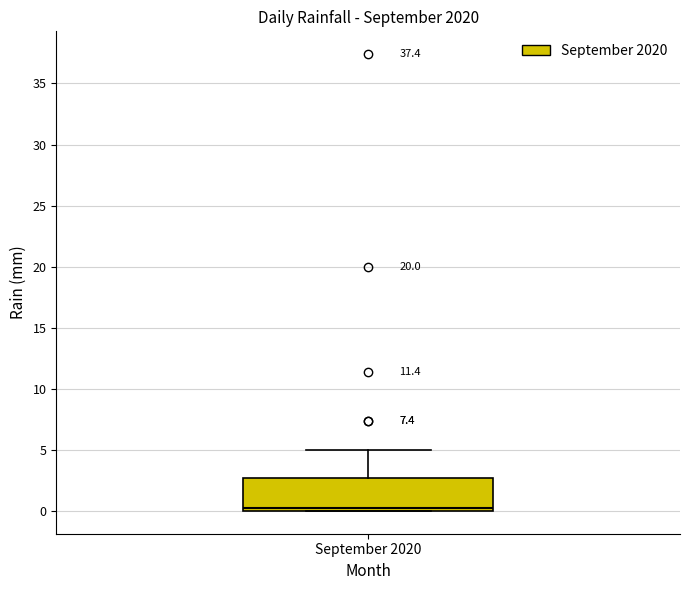

Where does the upper whisker of the box for September 2020 end on the y-axis? The values are not printed on the chart, so give them approximately, as read against the axis.

5.0